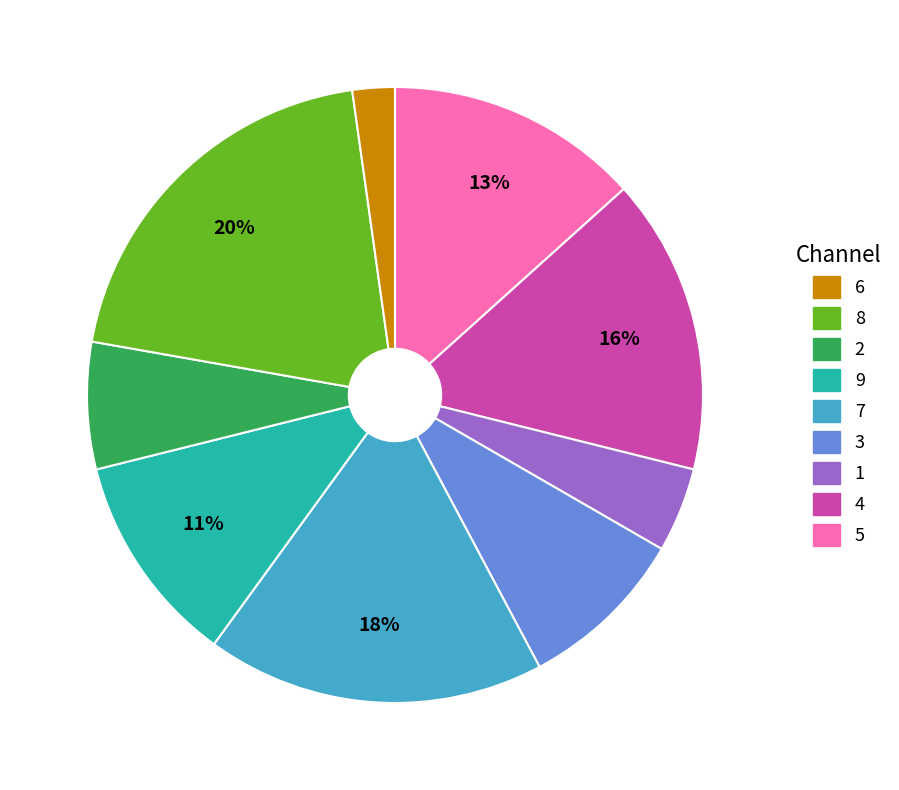

To the nearest percent, what is the difference between the largest and smallest slice percentages?

18%